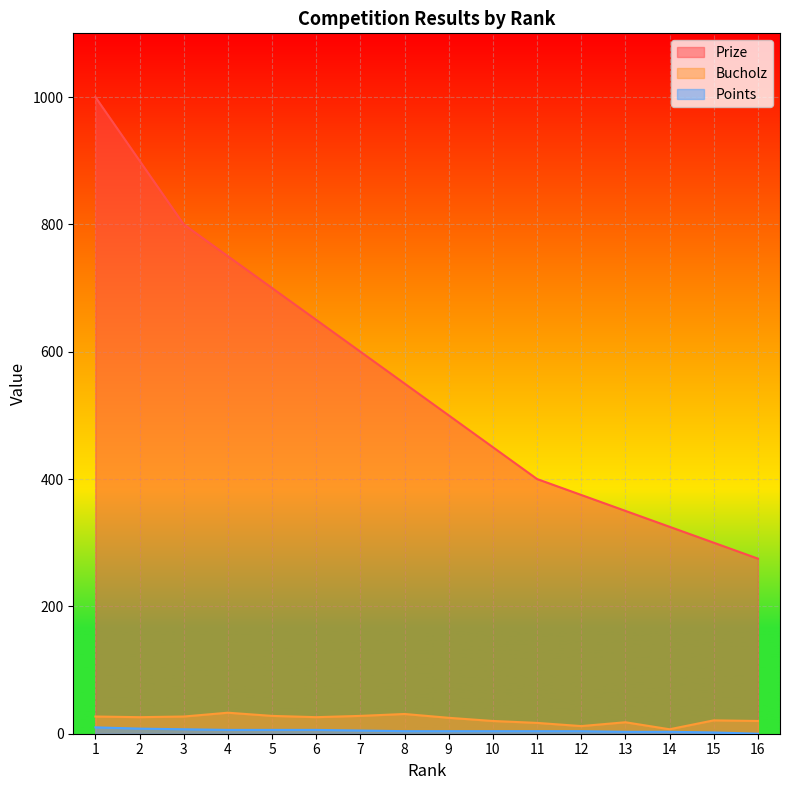

Does the chart display data point markers on the line(s)?

No